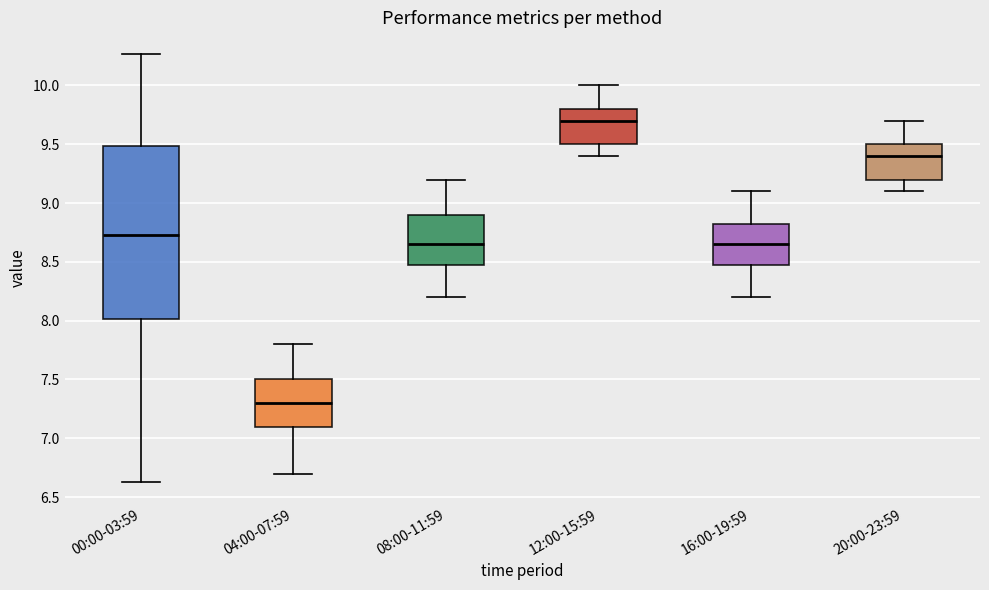

Which box has the highest median line?

12:00-15:59